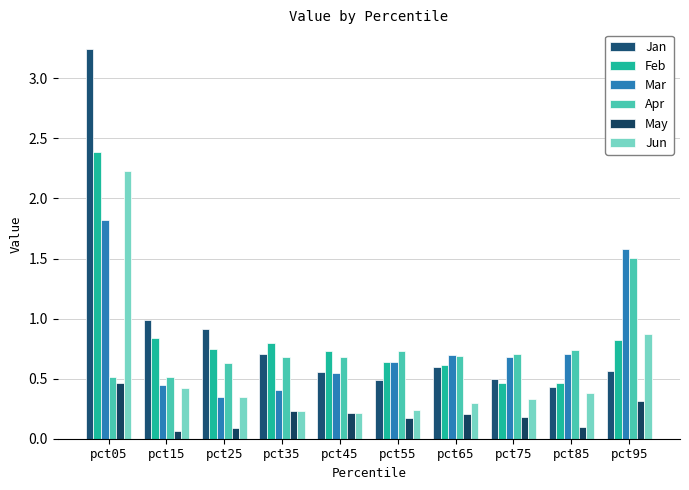

True or false: Jan has a value of 0.6 at pct45.

True